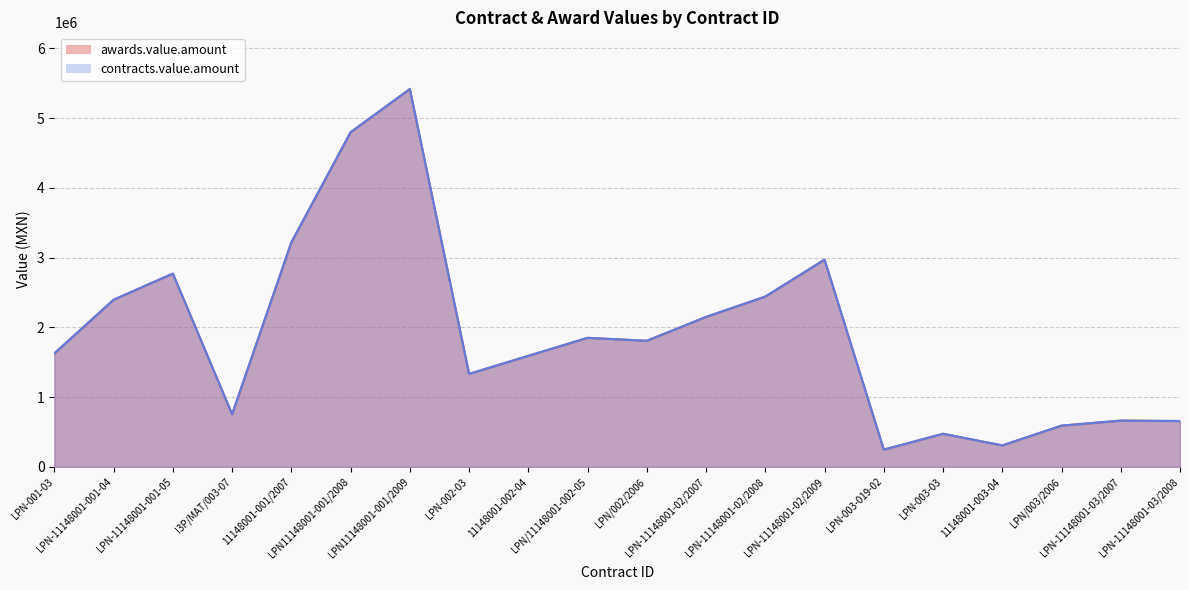

What is the sum of the awards.value.amount values at 11148001-002-04 and LPN-001-03?

3219624.0